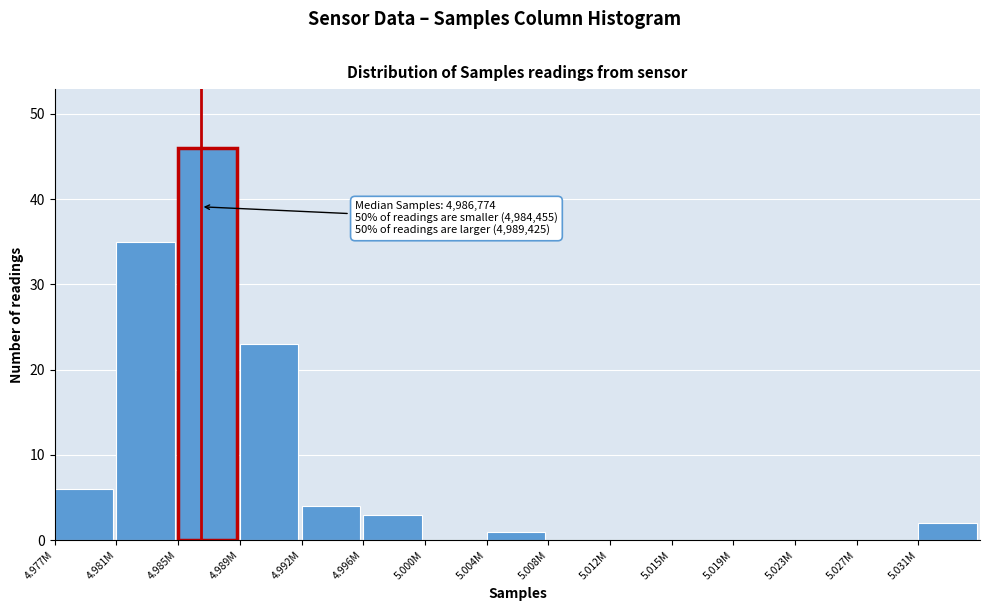

Reading right to left, what are all the values shown in this chart?

5.031M=2	5.027M=0	5.023M=0	5.019M=0	5.015M=0	5.012M=0	5.008M=0	5.004M=1	5.000M=0	4.996M=3	4.992M=4	4.989M=23	4.985M=46	4.981M=35	4.977M=6